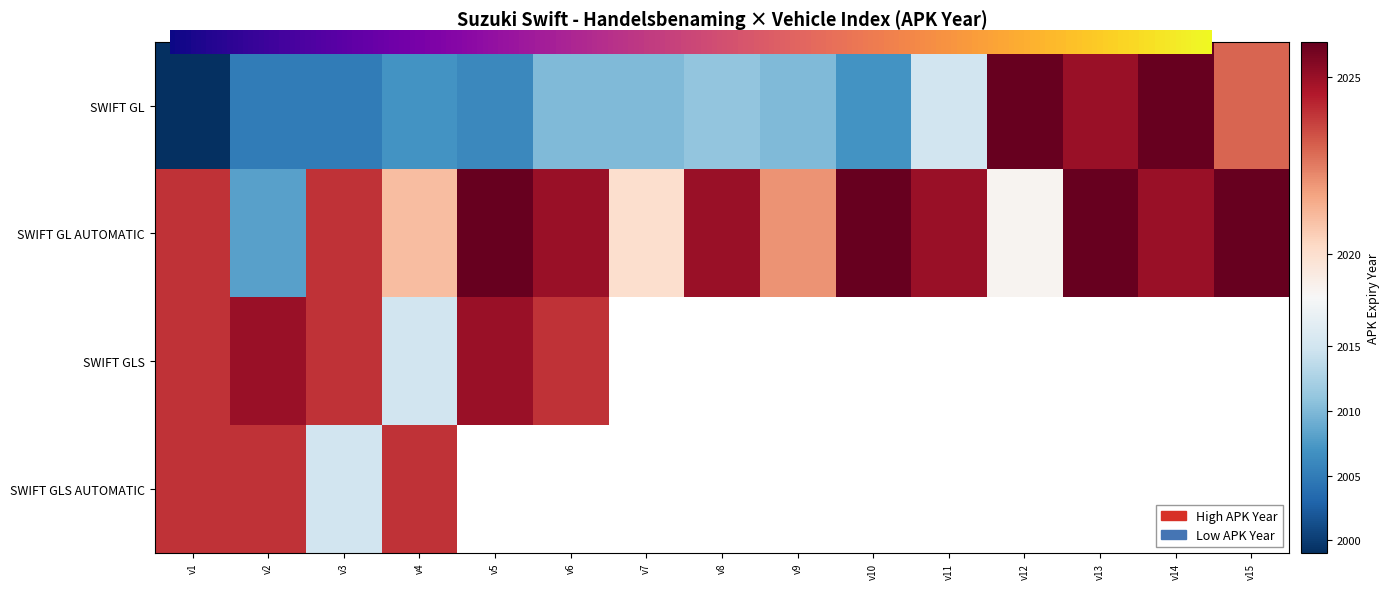

What is the lowest value of the SWIFT GL AUTOMATIC series?

2008